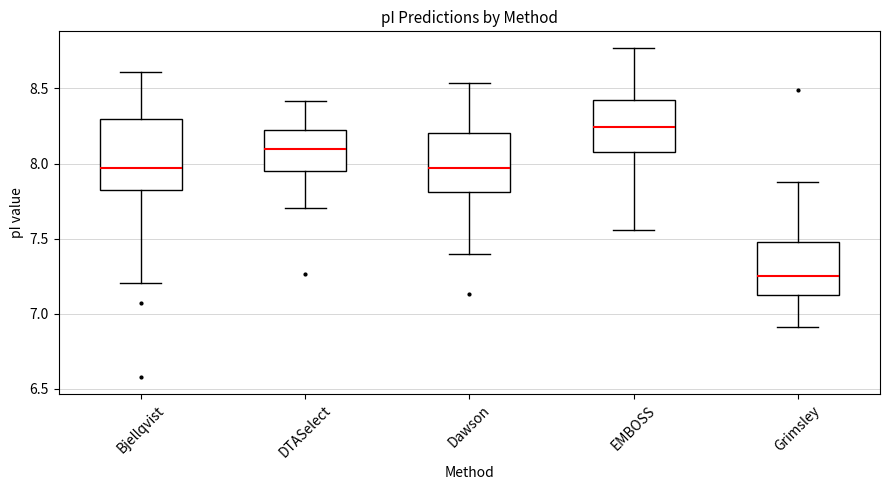

Which box's median line is the lowest?

Grimsley